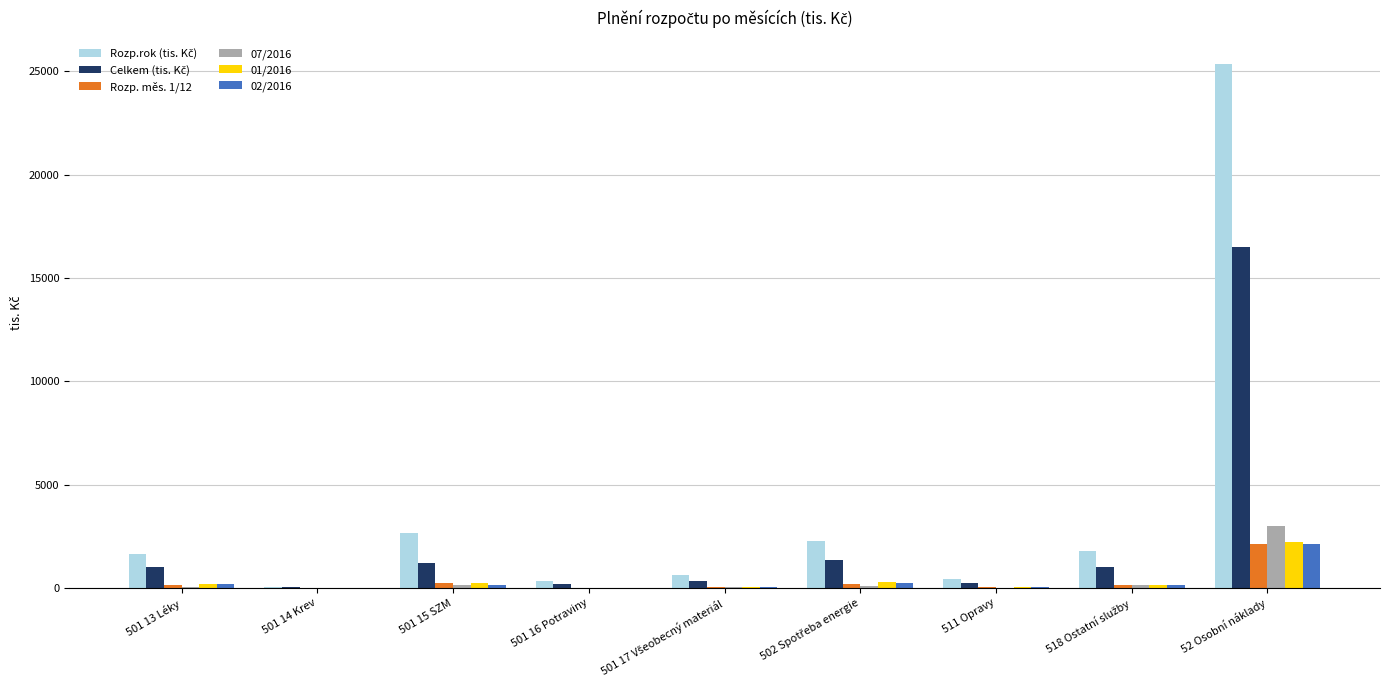

At which category is the sum across all series the highest?

52 Osobní náklady